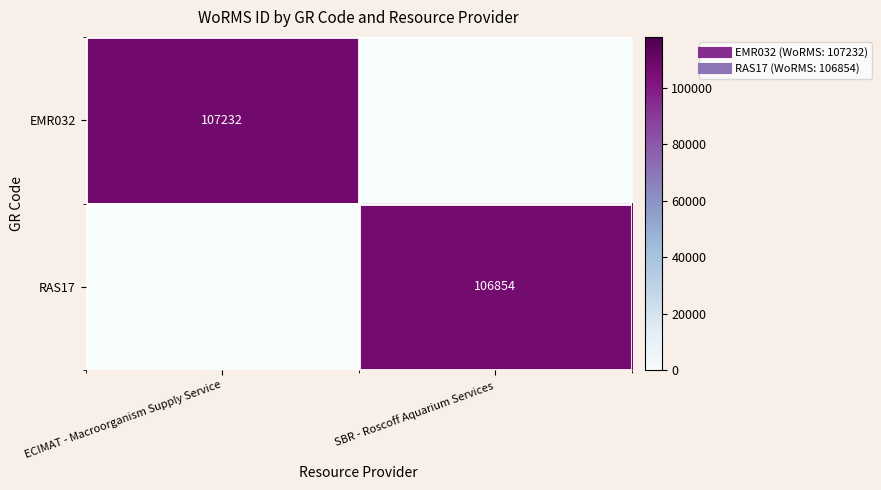

How many data points in EMR032 are less than 107232?

1